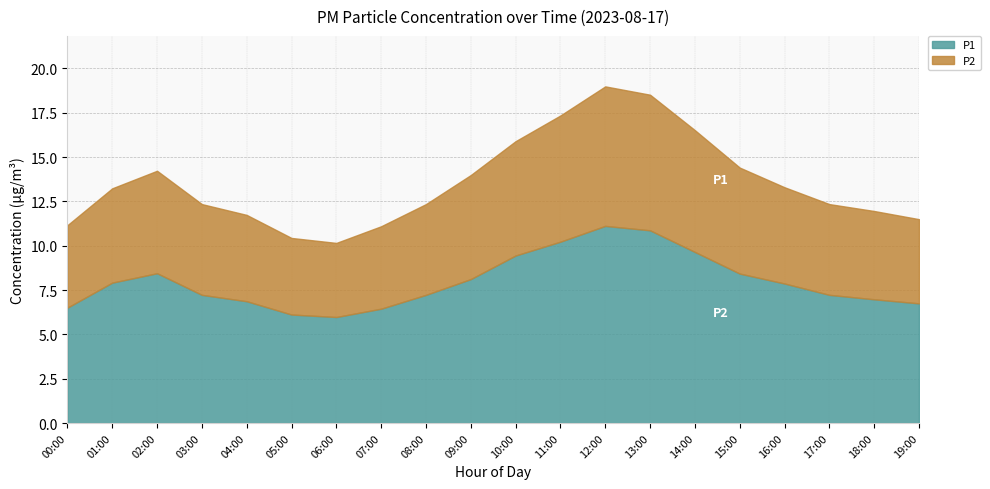

True or false: P1 has a value of 10.9 at 13:00.

True